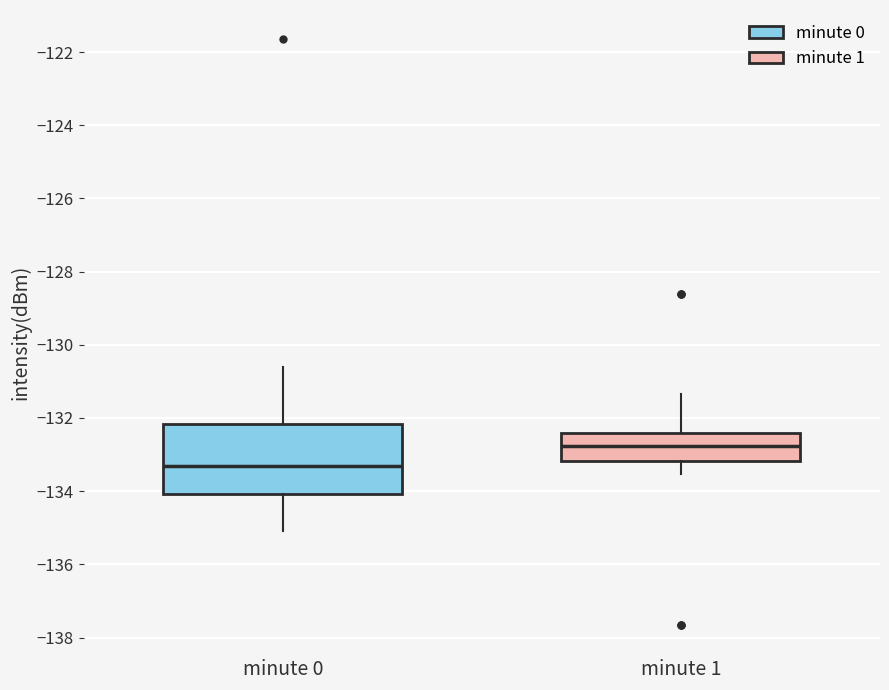

Where is the lower edge of the box for minute 0 on the y-axis? The values are not printed on the chart, so give them approximately, as read against the axis.

-134.0